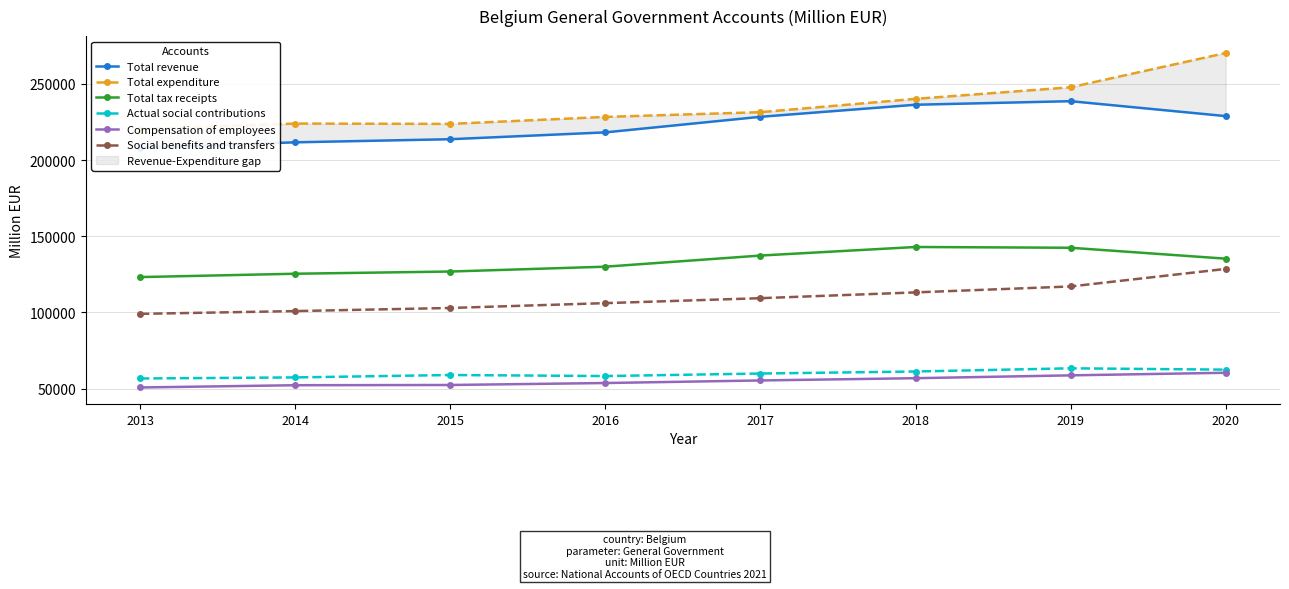

What are all the series names shown in the legend?

Total revenue, Total expenditure, Total tax receipts, Actual social contributions, Compensation of employees, Social benefits and transfers